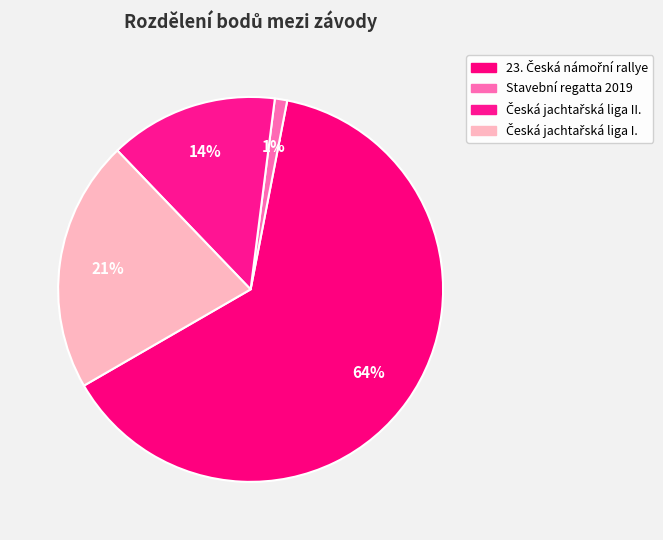

To the nearest percent, what portion does Česká jachtařská liga II. represent?

14%